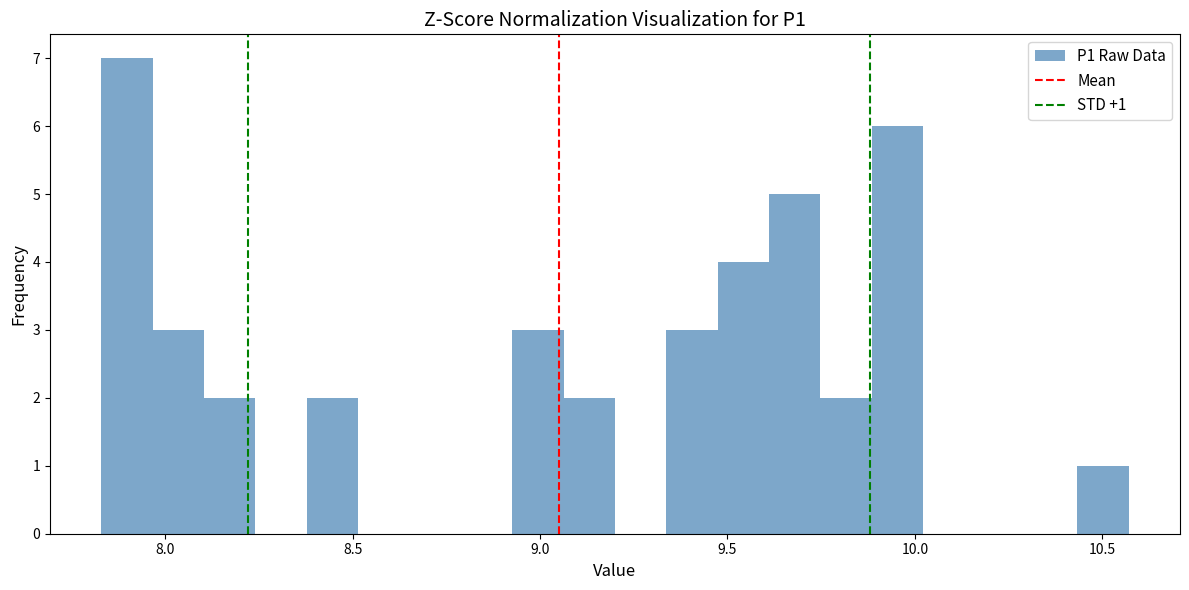

Read against the x-axis, roughly where is the centre of the tallest bar?

7.90